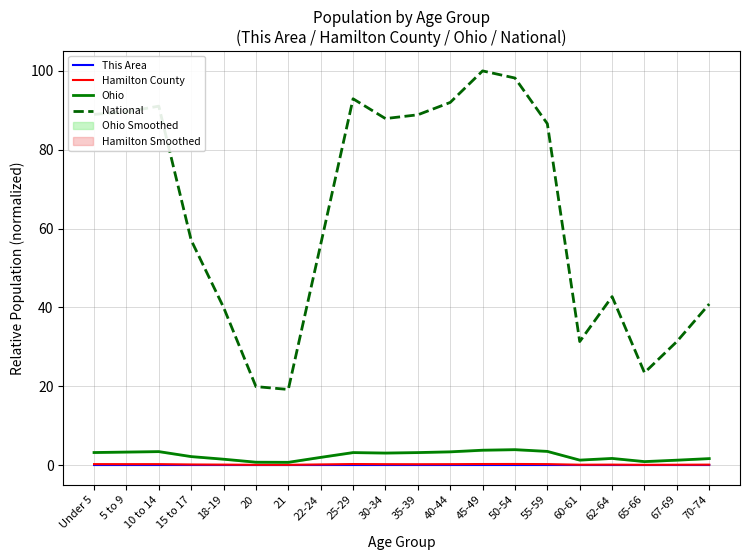

How many lines are shown in the chart?

4